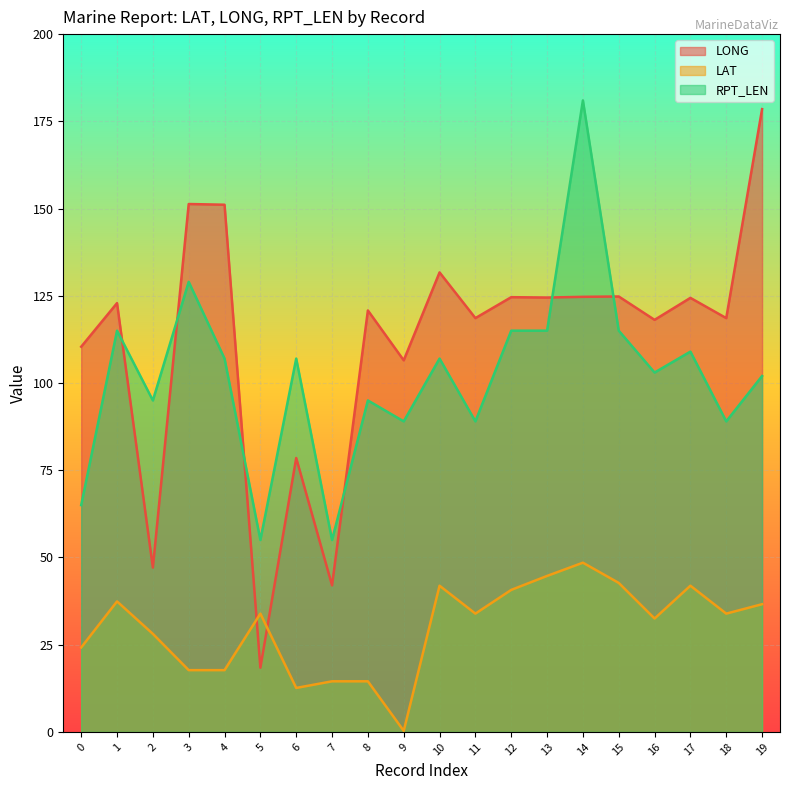

Reading left to right, transcribe all the data shown in this chart.

LONG: 110.4	122.9	47.1	151.3	151.1	18.4	78.5	42.0	120.8	106.5	131.7	118.6	124.6	124.5	124.7	124.8	118.1	124.4	118.6	178.5
LAT: 24.2	37.4	28.1	17.7	17.7	33.9	12.6	14.5	14.5	0.3	41.9	33.9	40.7	44.7	48.5	42.7	32.5	41.9	33.9	36.6
RPT_LEN: 65.0	115.0	95.0	129.0	107.0	55.0	107.0	55.0	95.0	89.0	107.0	89.0	115.0	115.0	181.0	115.0	103.0	109.0	89.0	102.0